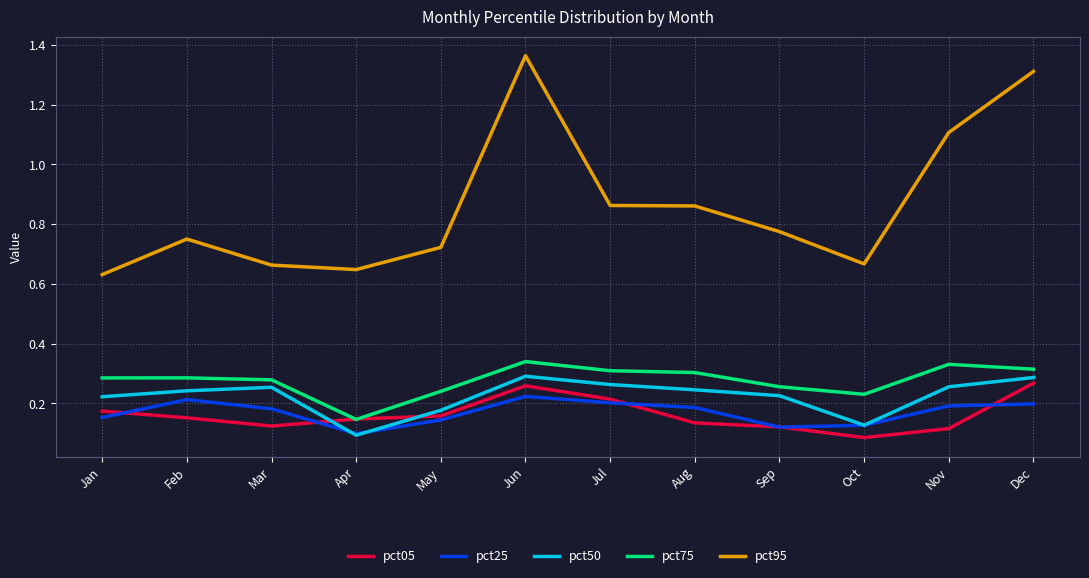

Is the value of pct95 at Jun greater than the value of pct50 at Jul?

Yes